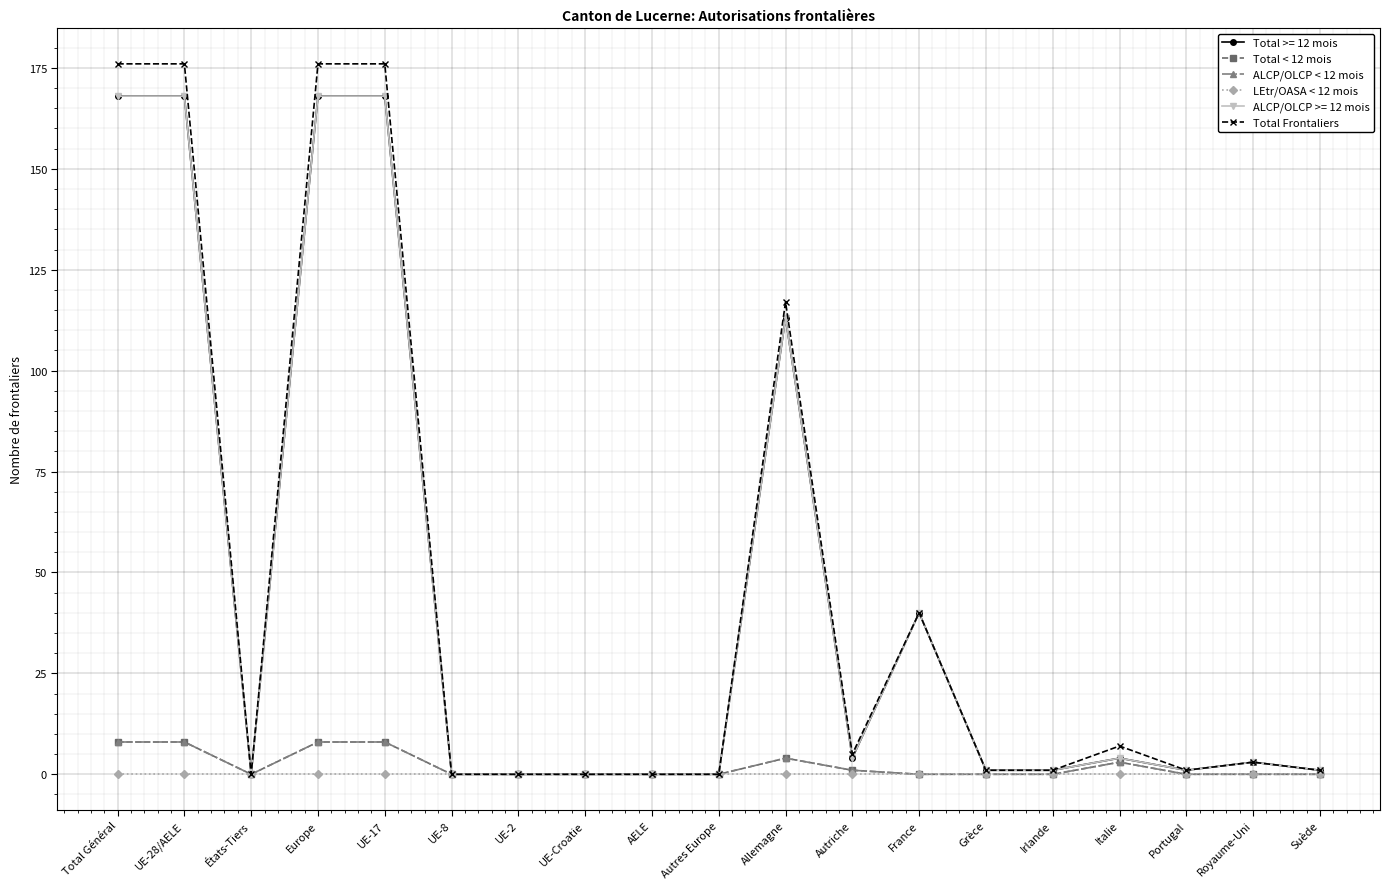

The value of LEtr/OASA < 12 mois at États-Tiers is 0. True or false?

True